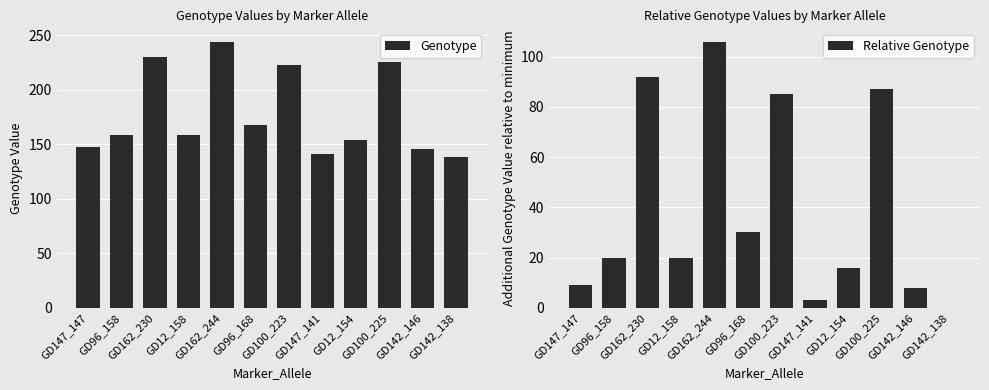

The Genotype series shows 31 at GD147_141. True or false?

False